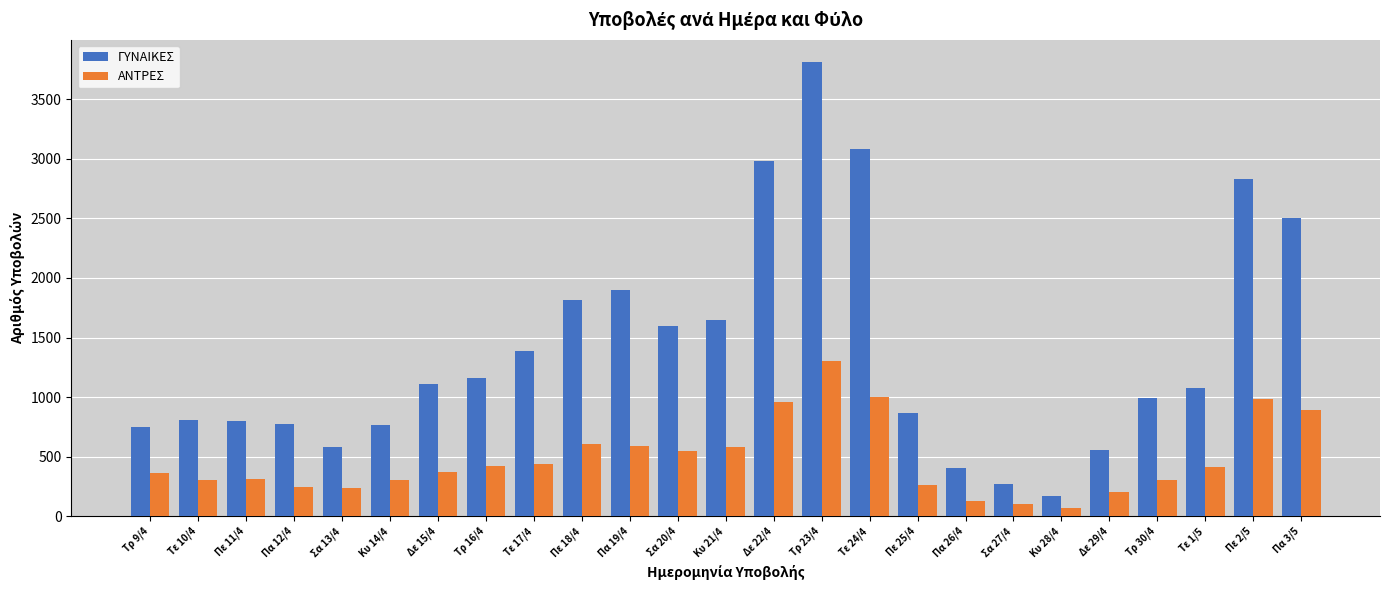

What is the difference between the maximum and minimum values in the ΑΝΤΡΕΣ series?

1233